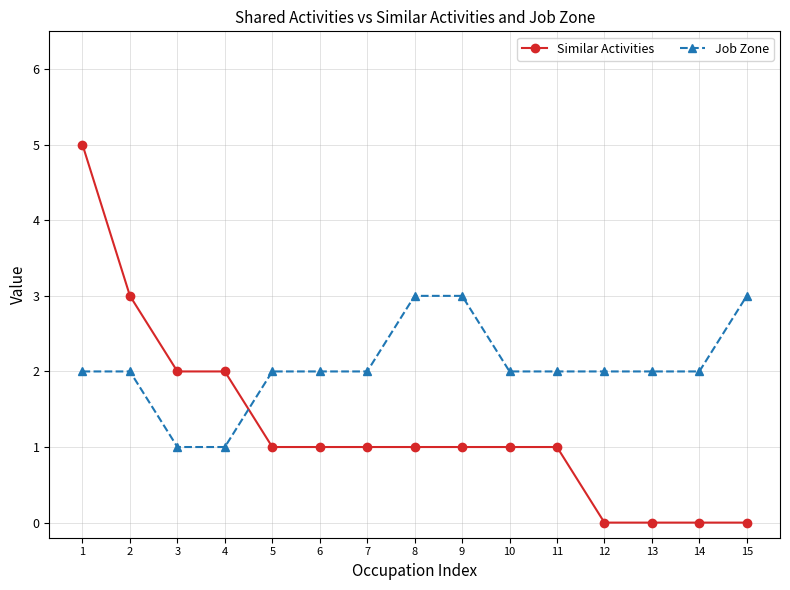

What is the difference between the second highest and minimum values in the Similar Activities series?

3